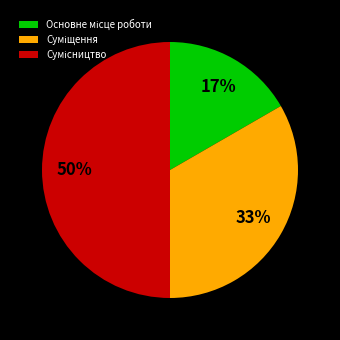

To the nearest percent, what is the difference between the largest and smallest slice percentages?

33%